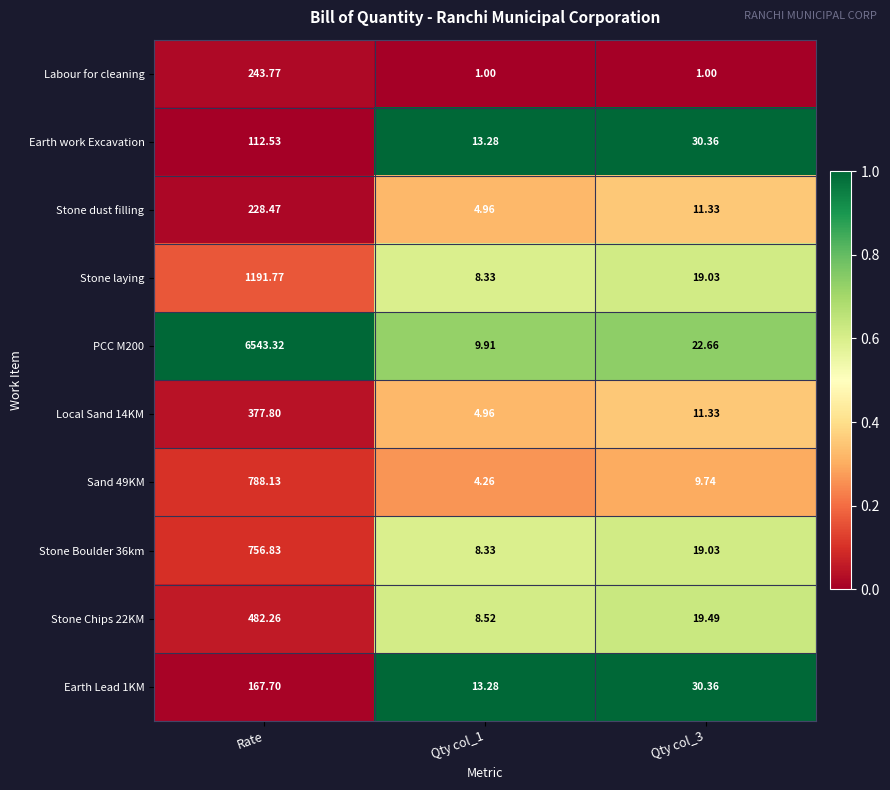

At which label does Stone laying first exceed 19?

Rate